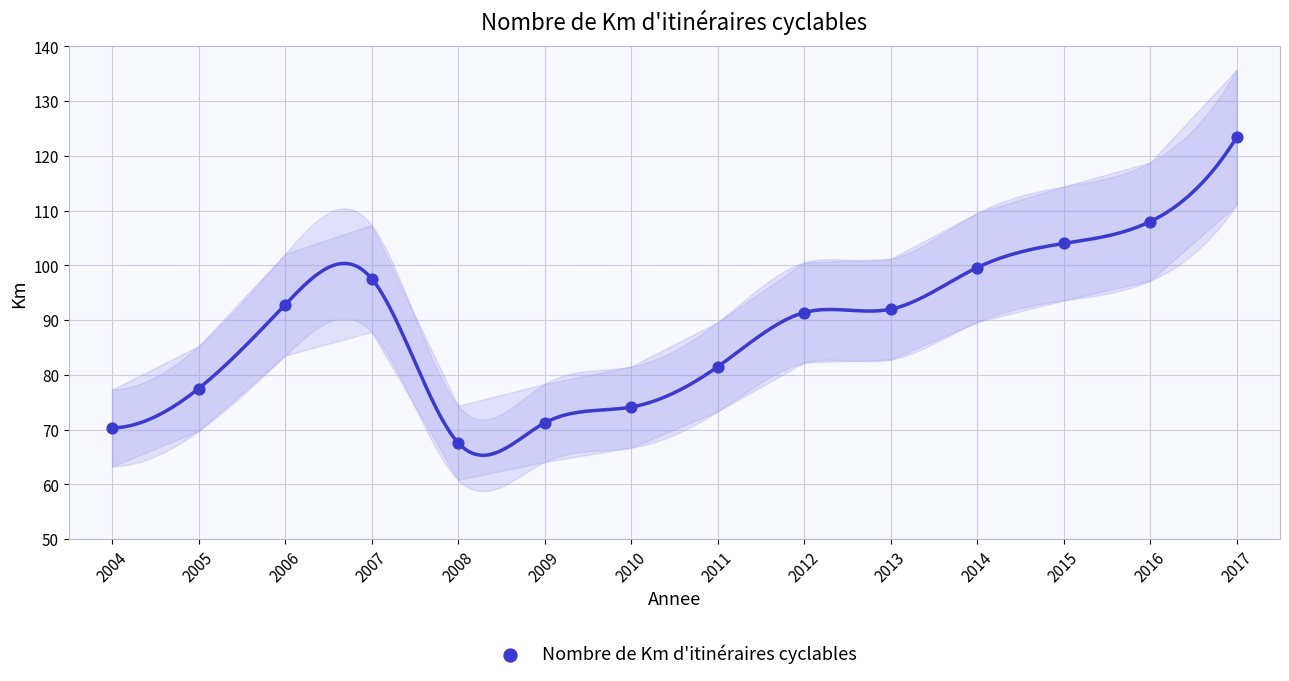

What is the range of Y values (max minus min)?

55.8